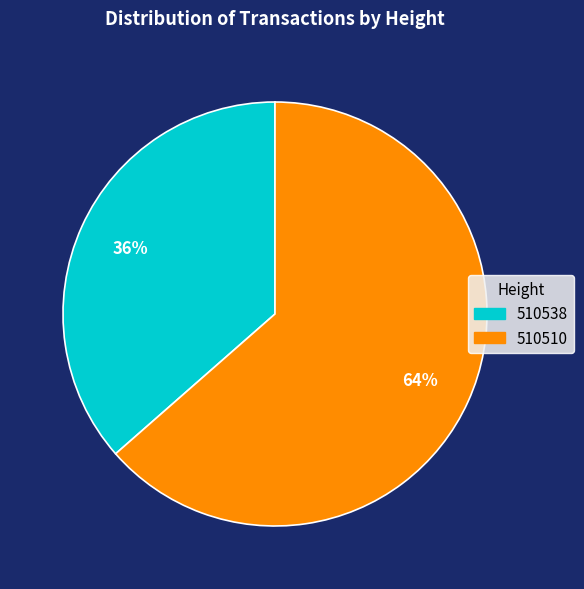

Do 510510 and 510538 together represent more than half of the pie?

Yes